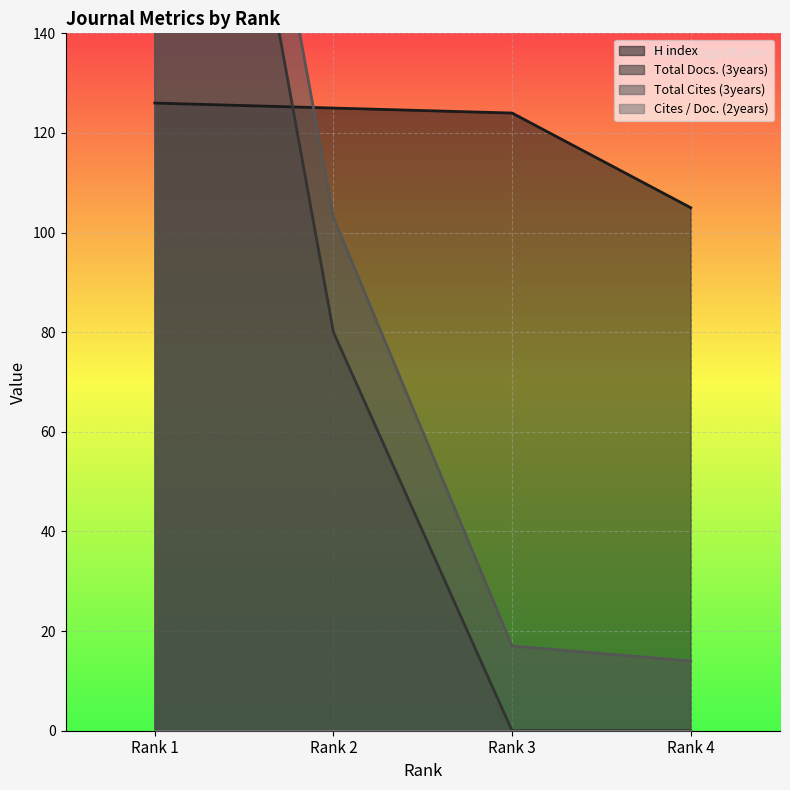

Where does the H index series first go above 125?

Rank 1